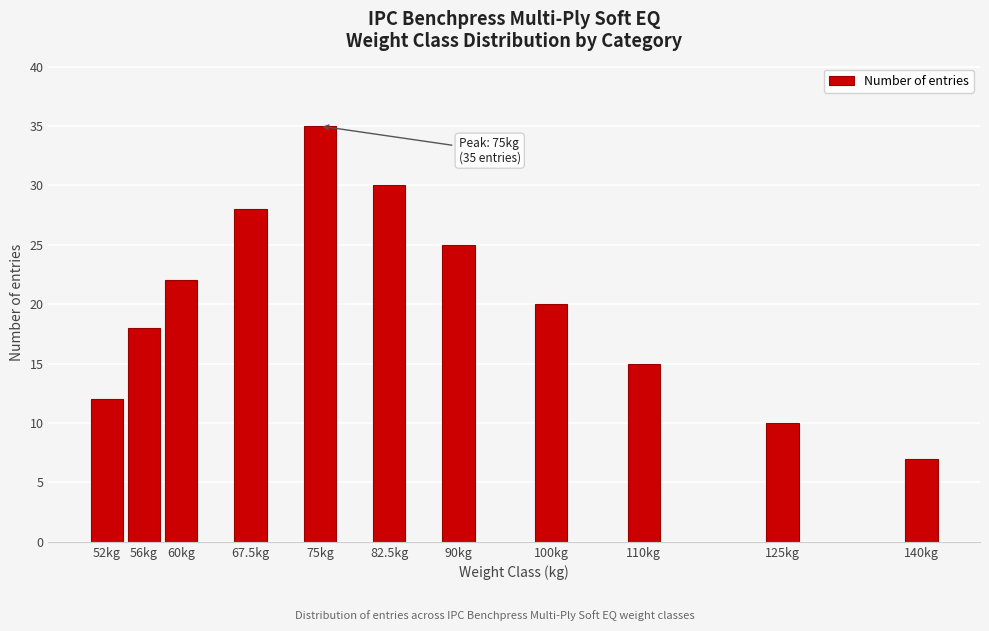

Reading left to right, what are all the values shown in this chart?

12	18	22	28	35	30	25	20	15	10	7